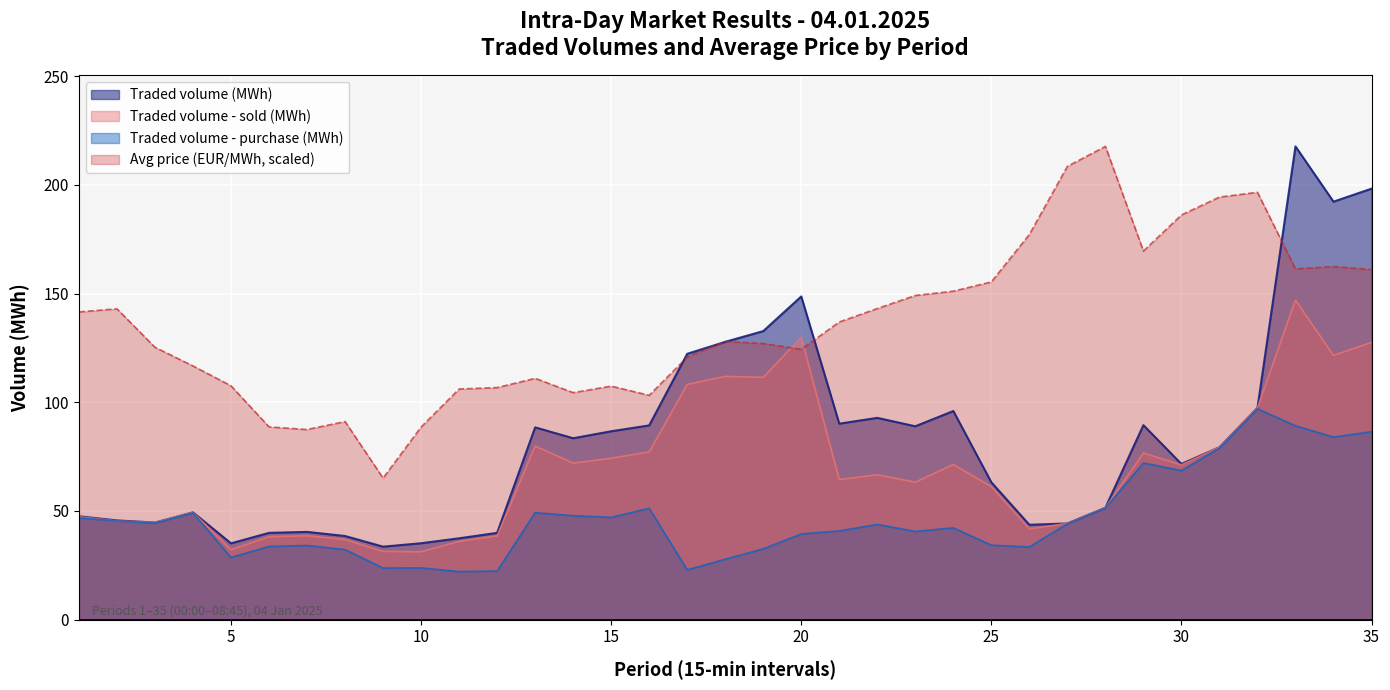

What are all the series names shown in the legend?

Traded volume (MWh), Traded volume - sold (MWh), Traded volume - purchase (MWh), Avg price (EUR/MWh, scaled)